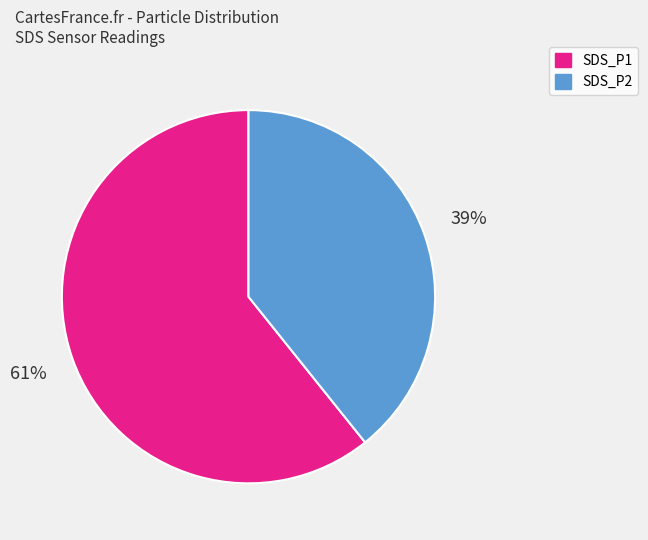

To the nearest percent, what is the average slice percentage?

50%